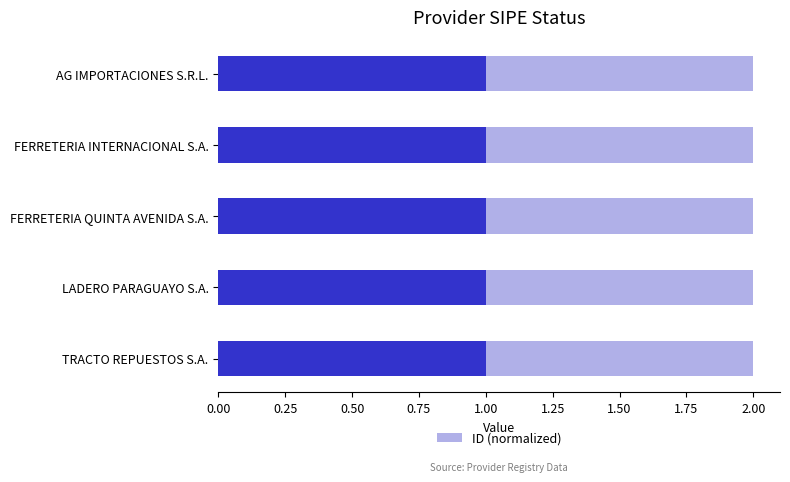

The value at LADERO PARAGUAYO S.A. is 1.0. True or false?

True